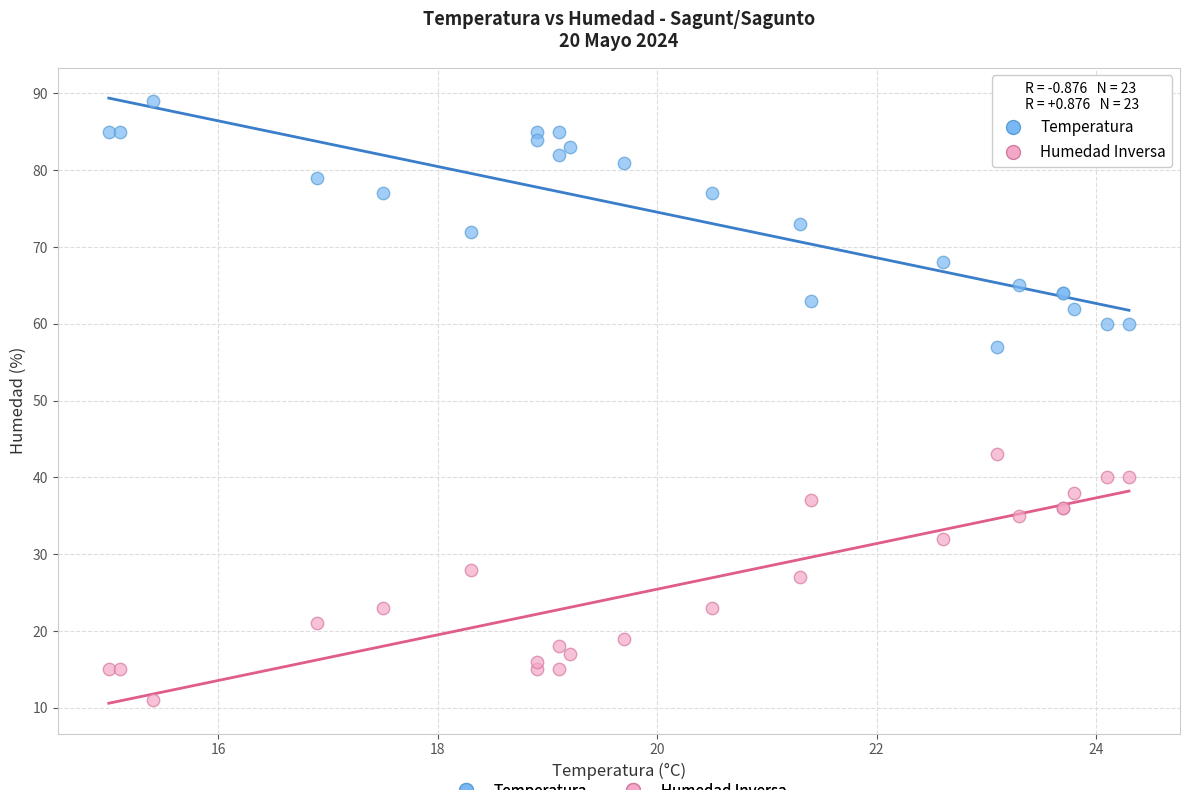

Which series reaches the minimum Y coordinate?

Humedad Inversa